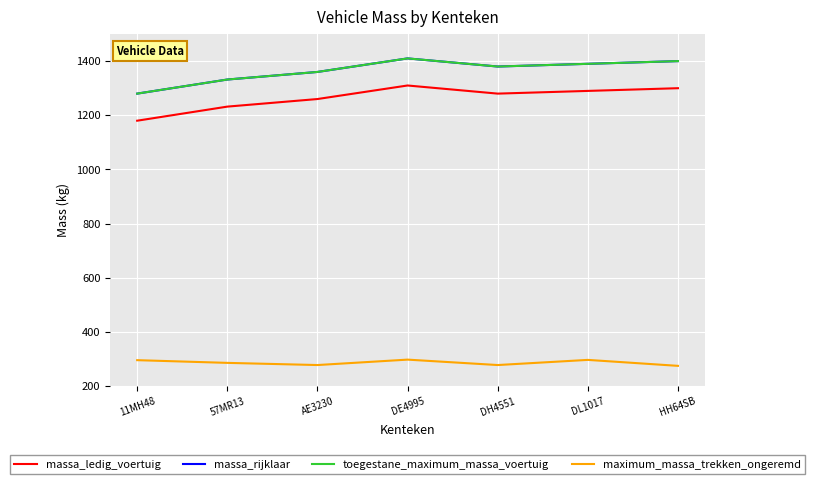

Between DL1017 and 57MR13, which is larger?

DL1017